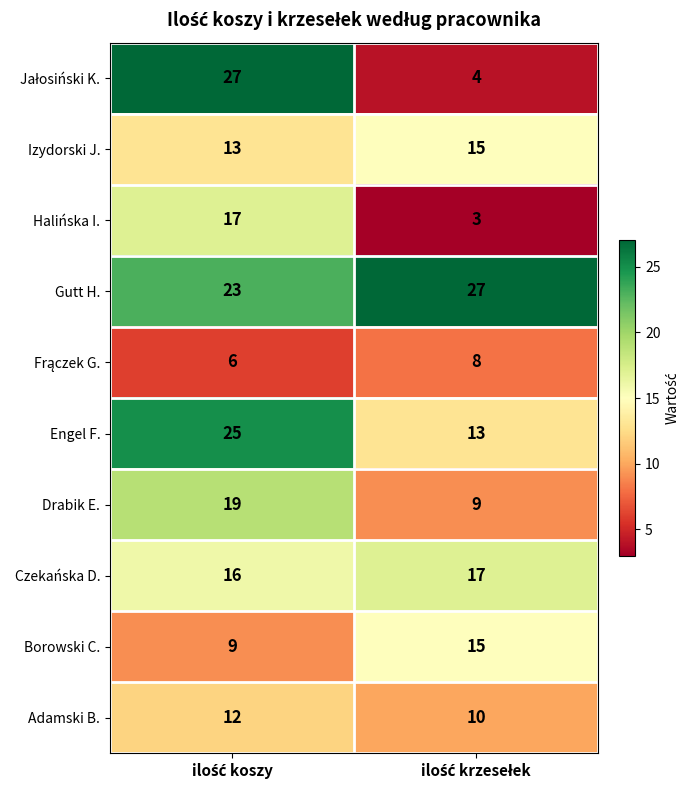

Which series has the largest total across all categories?

Gutt H.